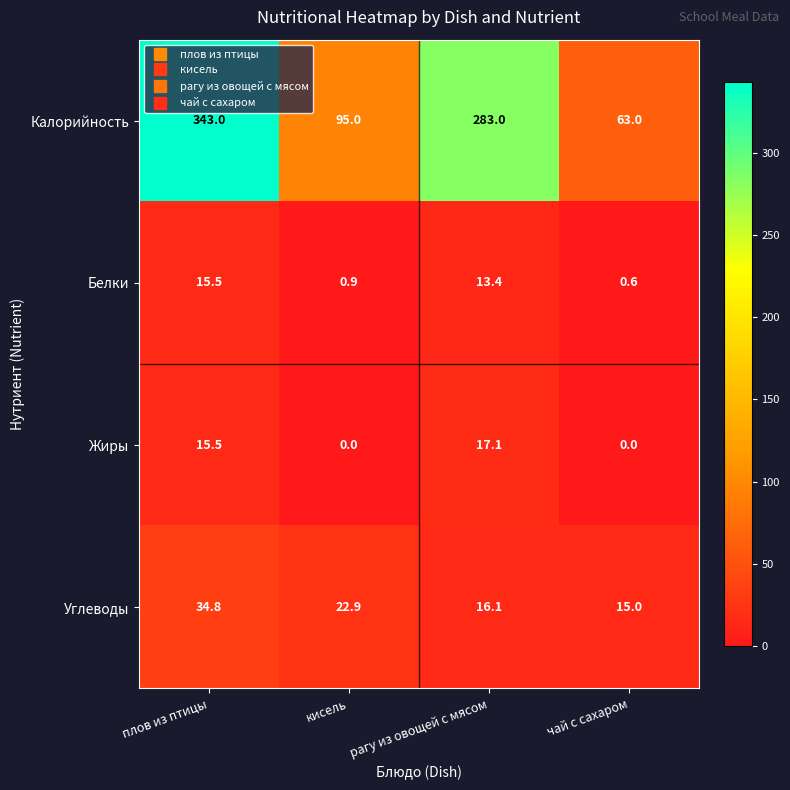

What is the approximate value of Калорийность at чай с сахаром?

63.0